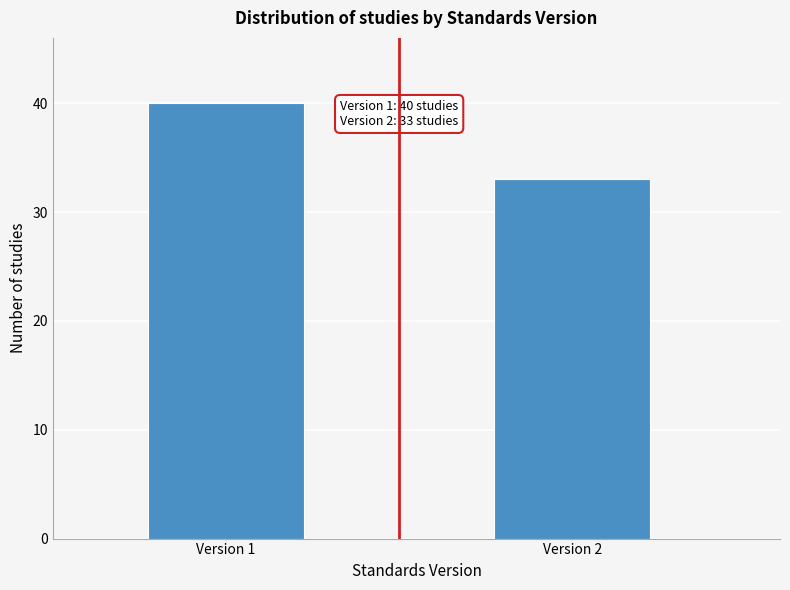

Reading right to left, list all the values displayed in this chart.

Version 2=33	Version 1=40